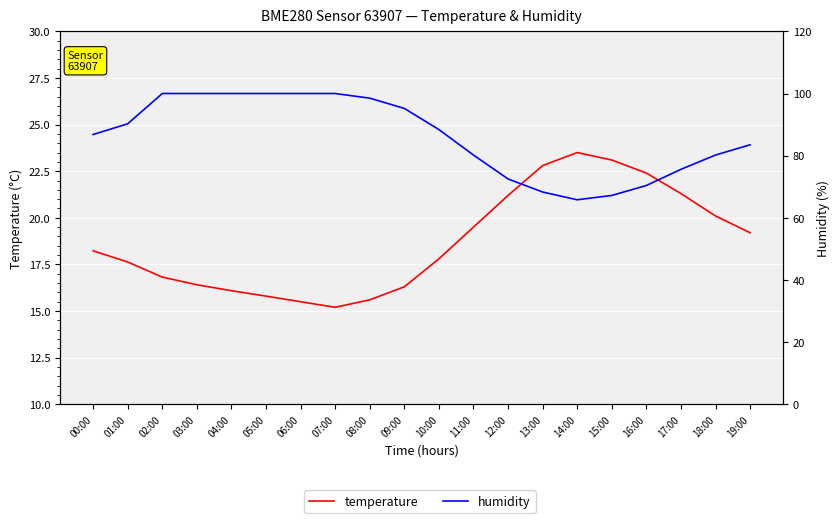

What is the total value across all series at 03:00?

116.4